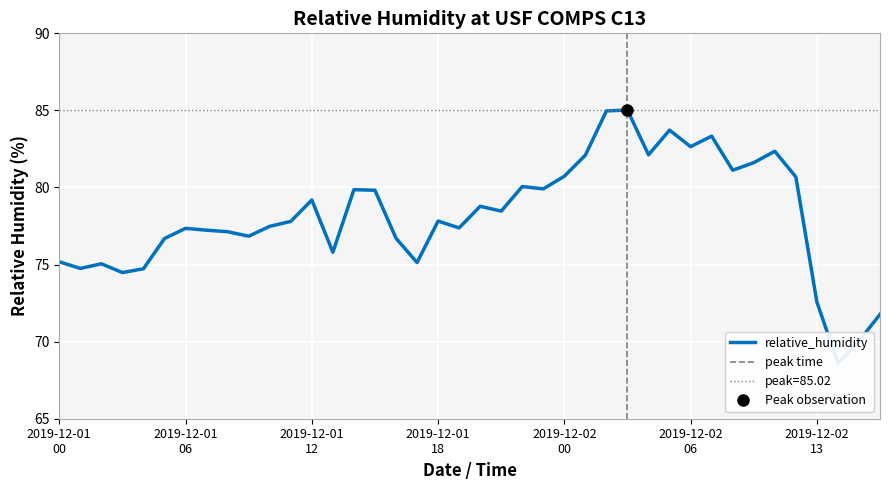

What is the greatest value displayed?

85.0